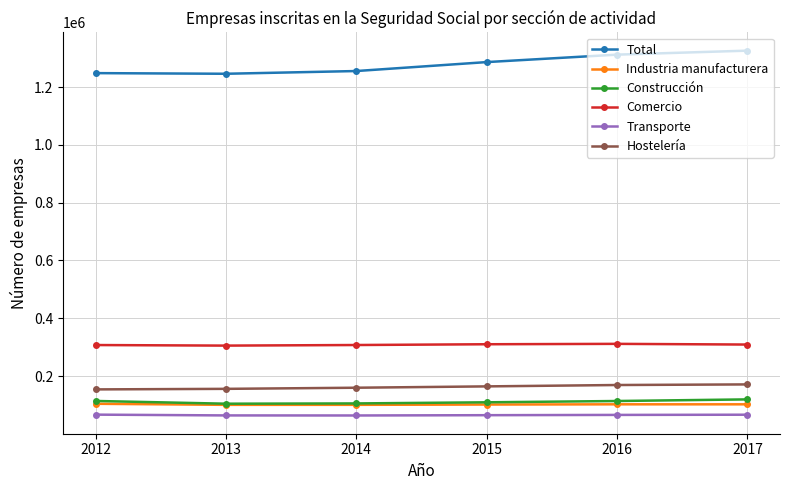

What is the value of the Construcción point at the 6th from the left?

119103